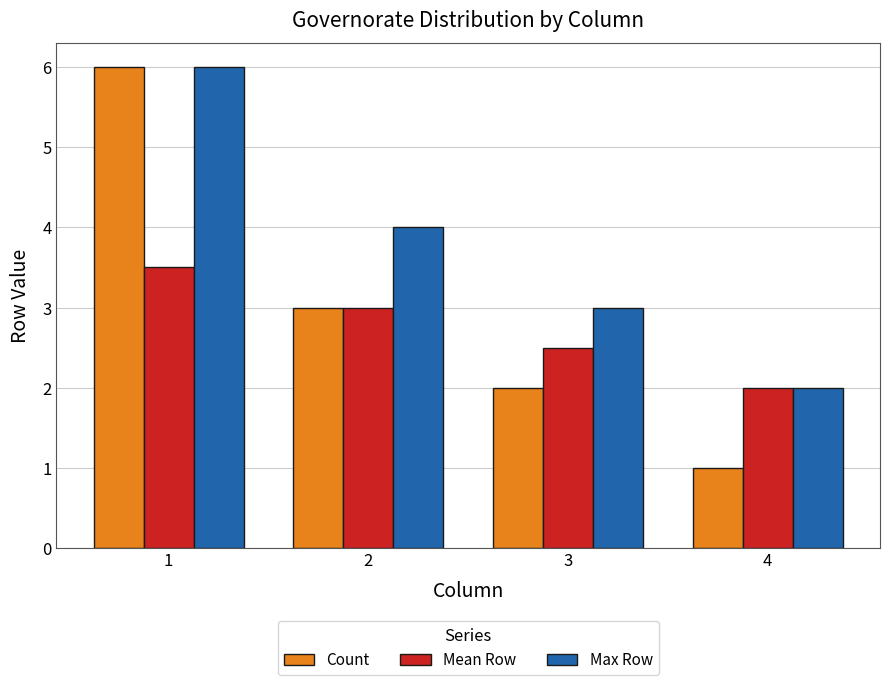

What is the difference between the Max Row values at 3 and 1?

3.0